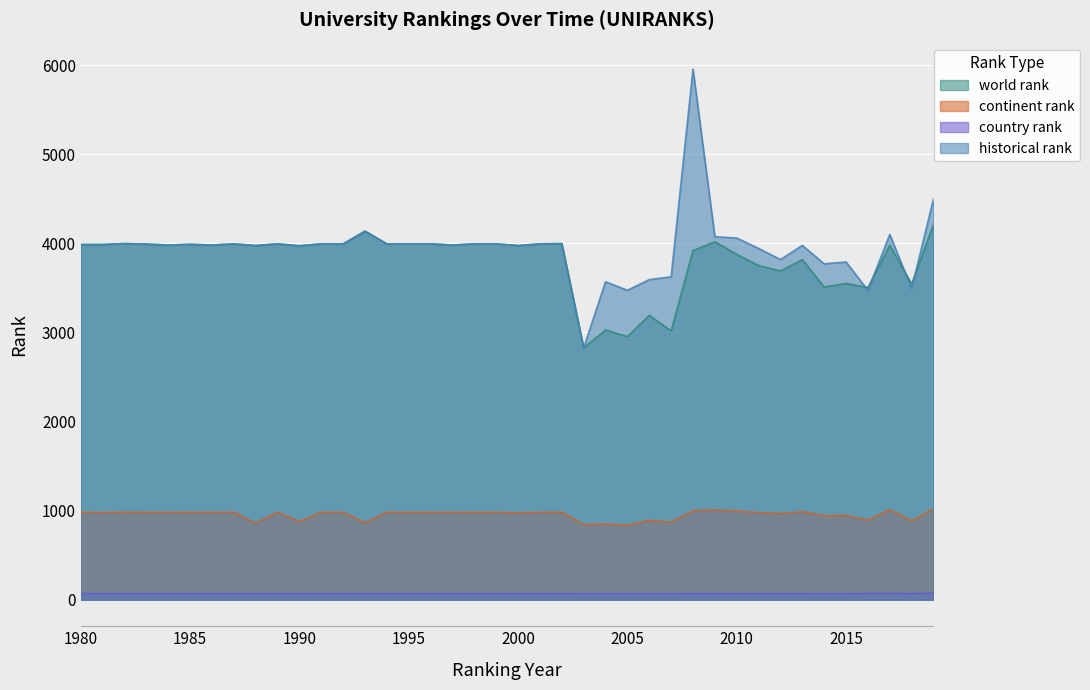

What are all the series names shown in the legend?

world rank, continent rank, country rank, historical rank